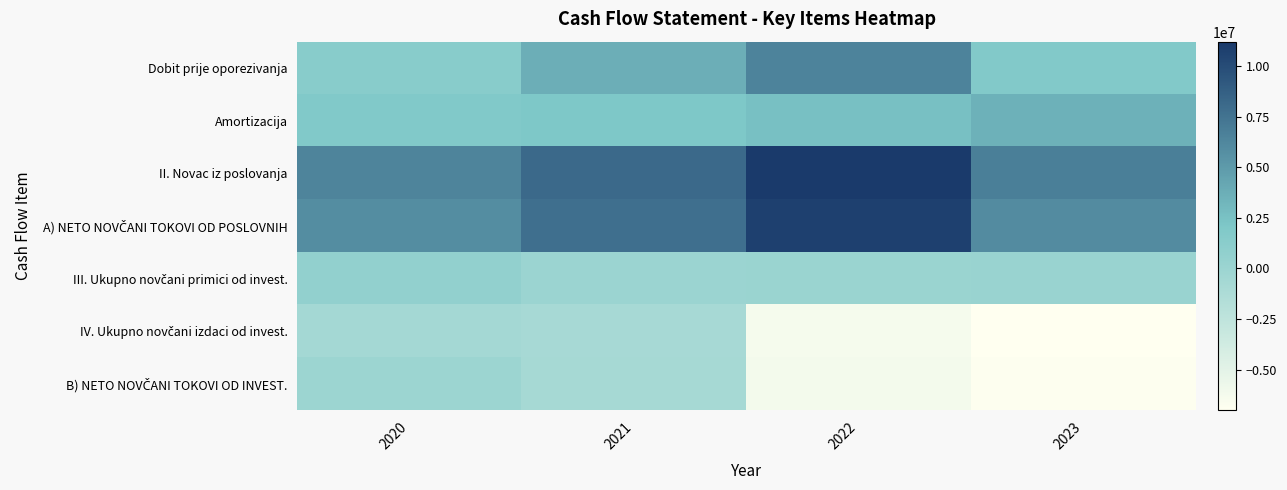

Between 2020 and 2023, which series saw the biggest shift?

B) NETO NOVČANI TOKOVI OD INVEST.